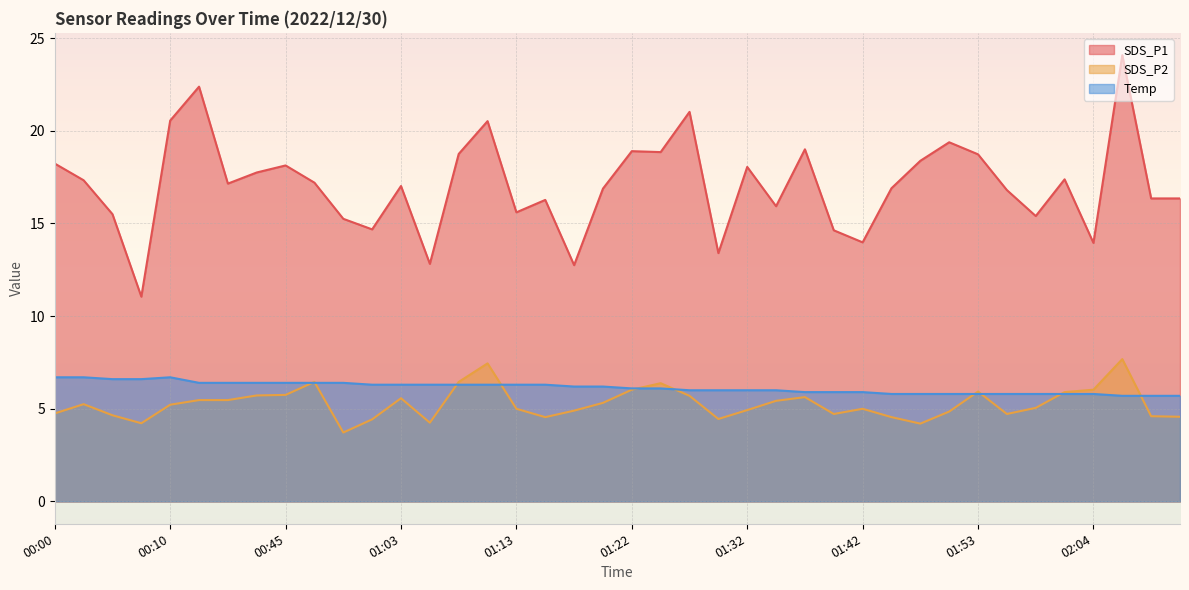

Which has a higher value, 01:27 or 01:45?

01:27